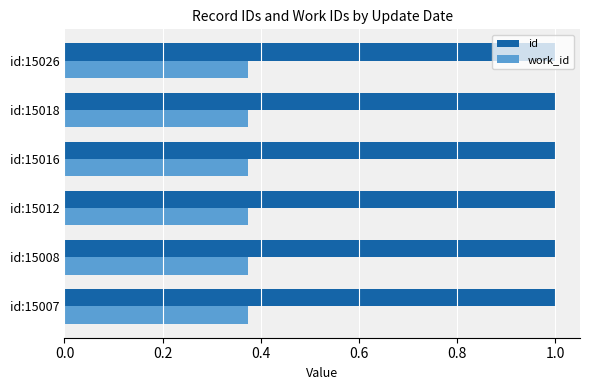

At how many categories does at least one series exceed 0?

6